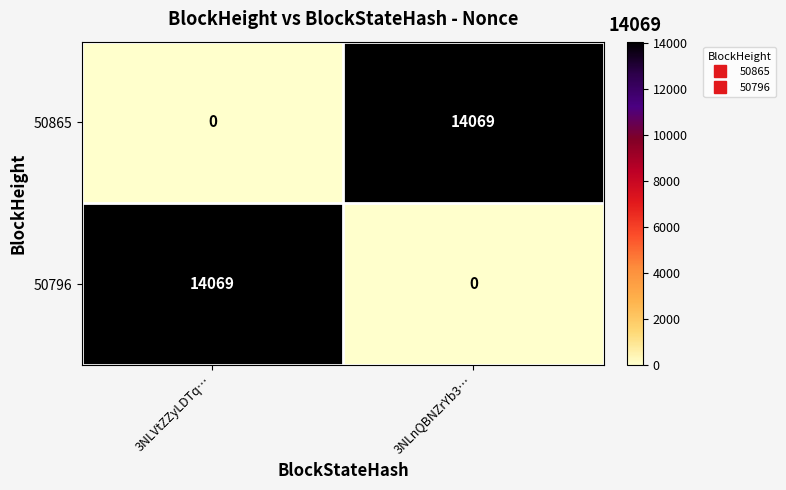

How many distinct data groups are displayed?

2